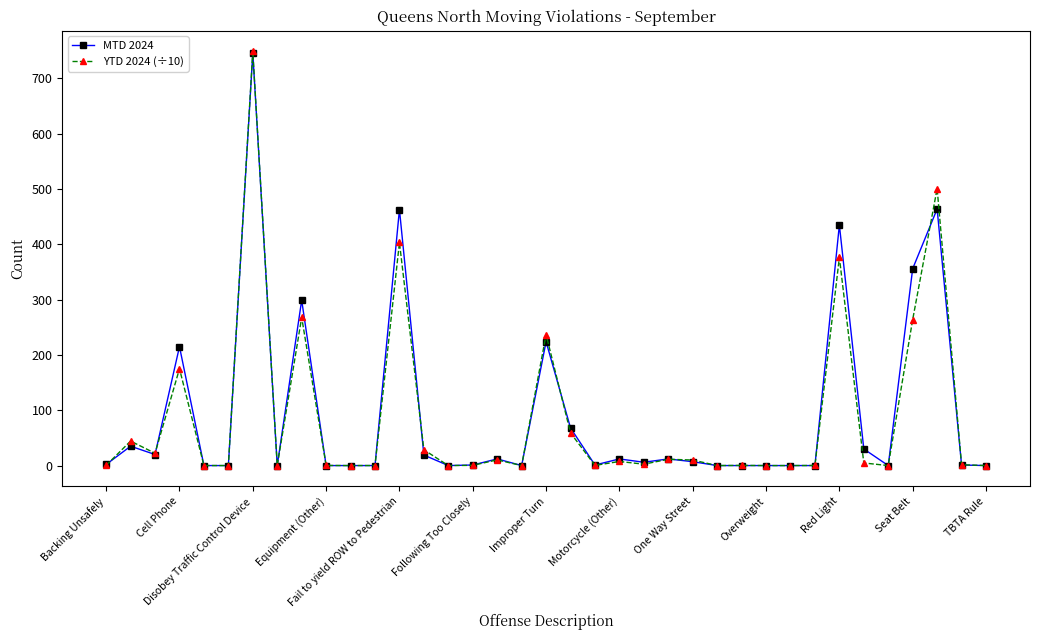

True or false: YTD 2024 (÷10) has more than 0 interior local peaks.

True